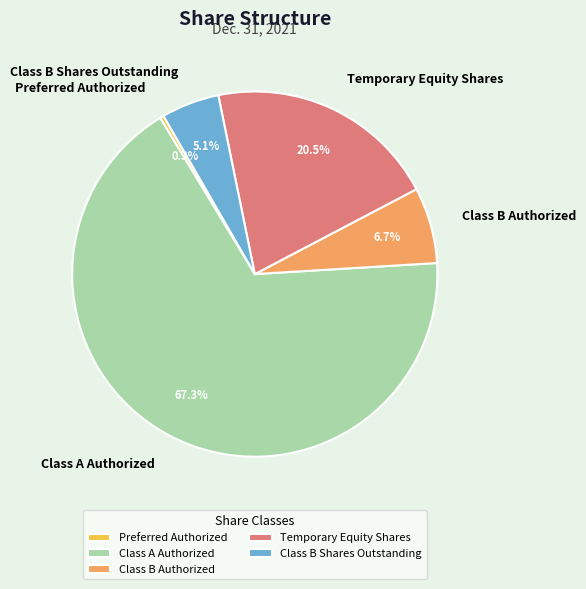

How many slices are in this pie chart?

5